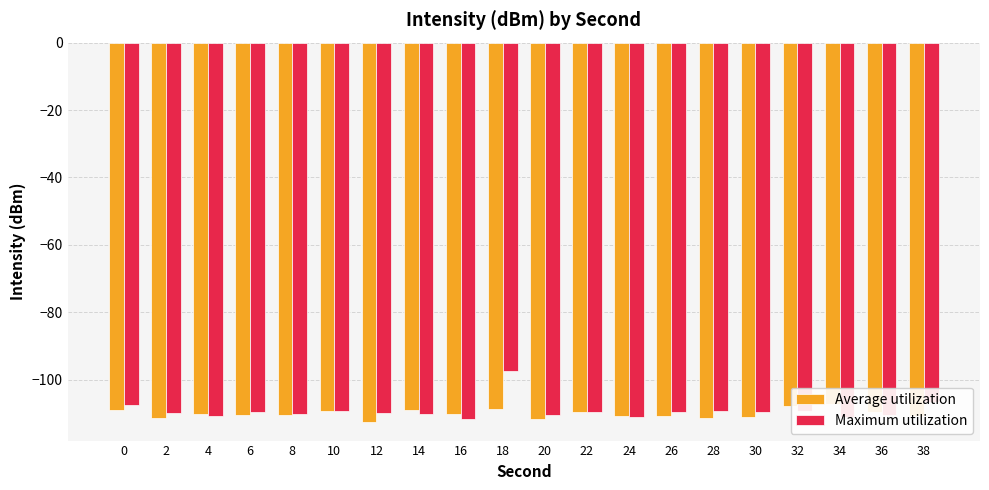

What is the difference between the Average utilization values at 10 and 18?

0.6